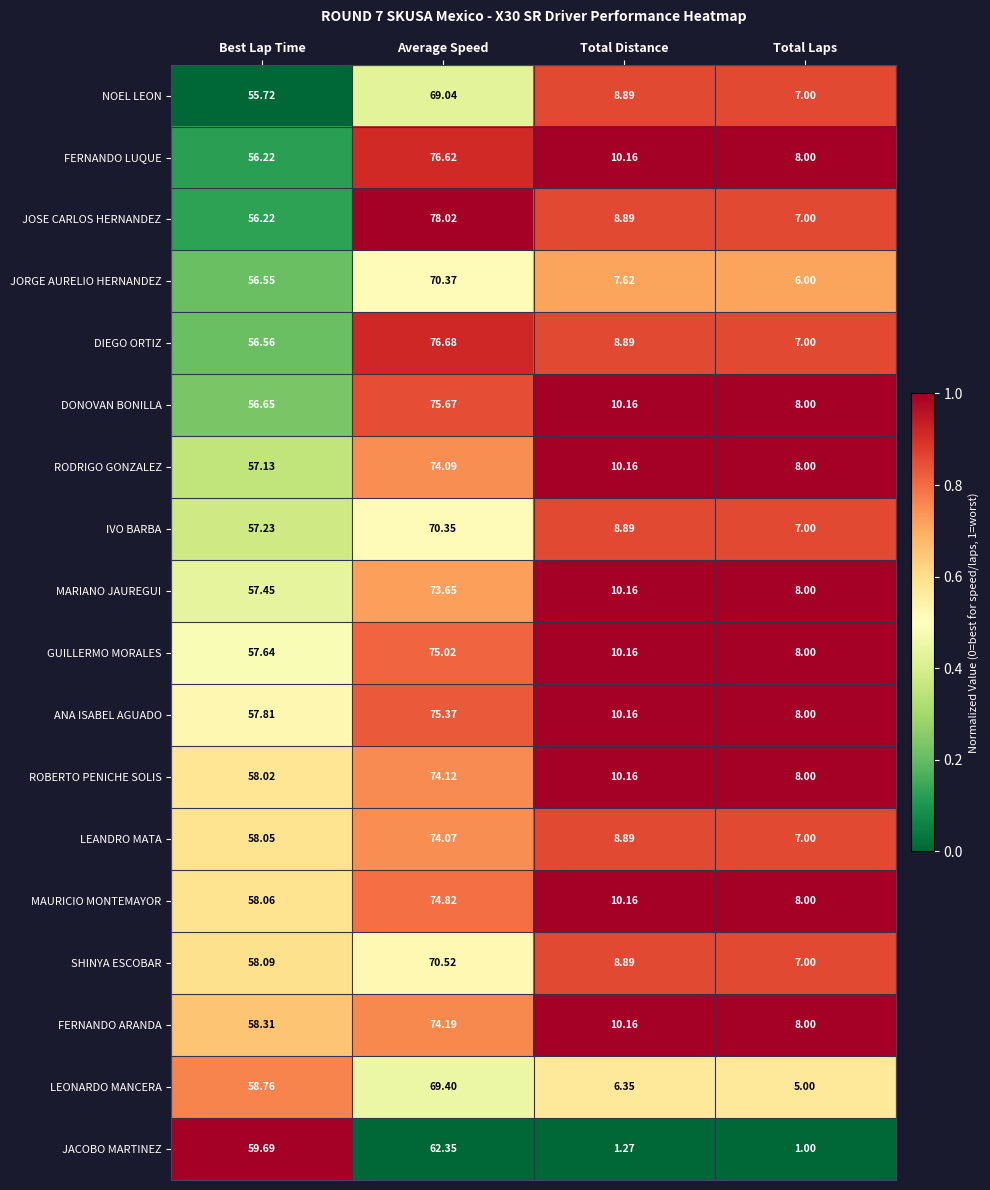

Rank the categories by IVO BARBA value from lowest to highest.

Total Laps, Total Distance, Best Lap Time, Average Speed